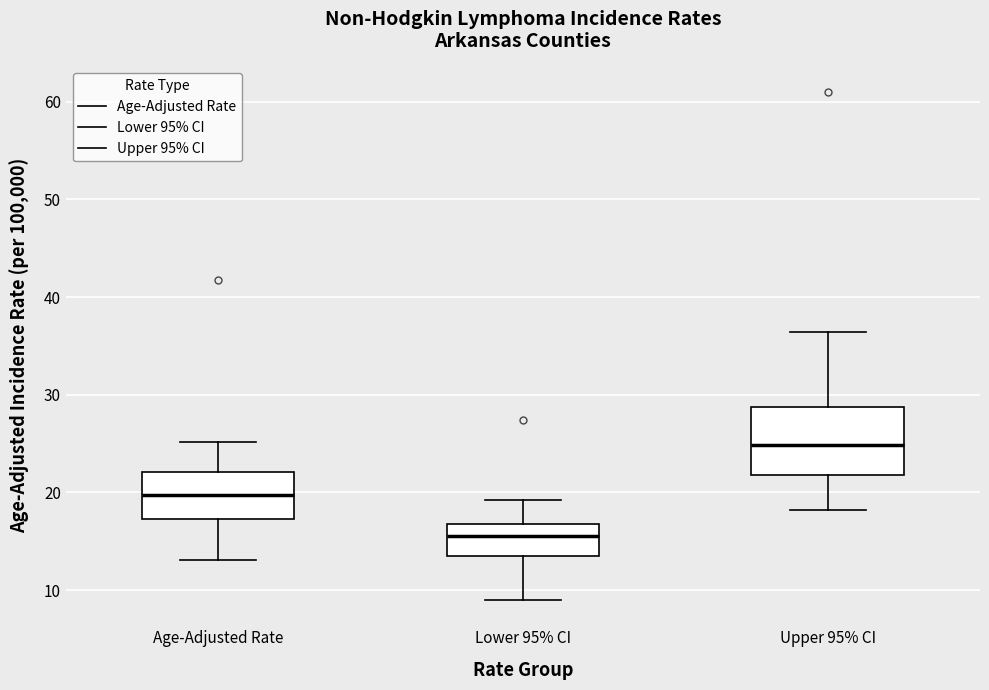

Where is the upper edge of the box for Lower 95% CI on the y-axis? The values are not printed on the chart, so give them approximately, as read against the axis.

17